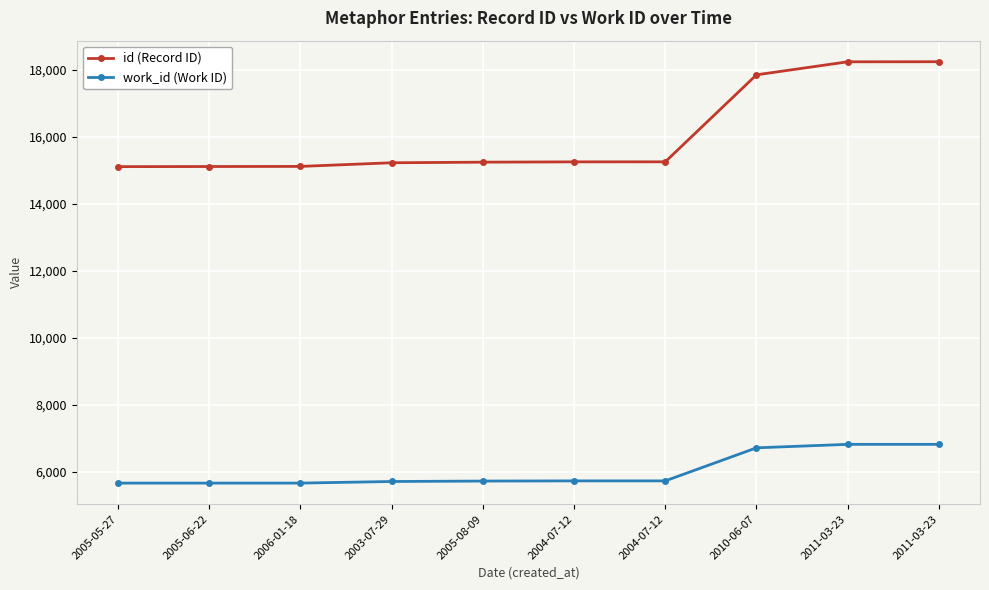

What is the sum of all work_id (Work ID) values?

60191